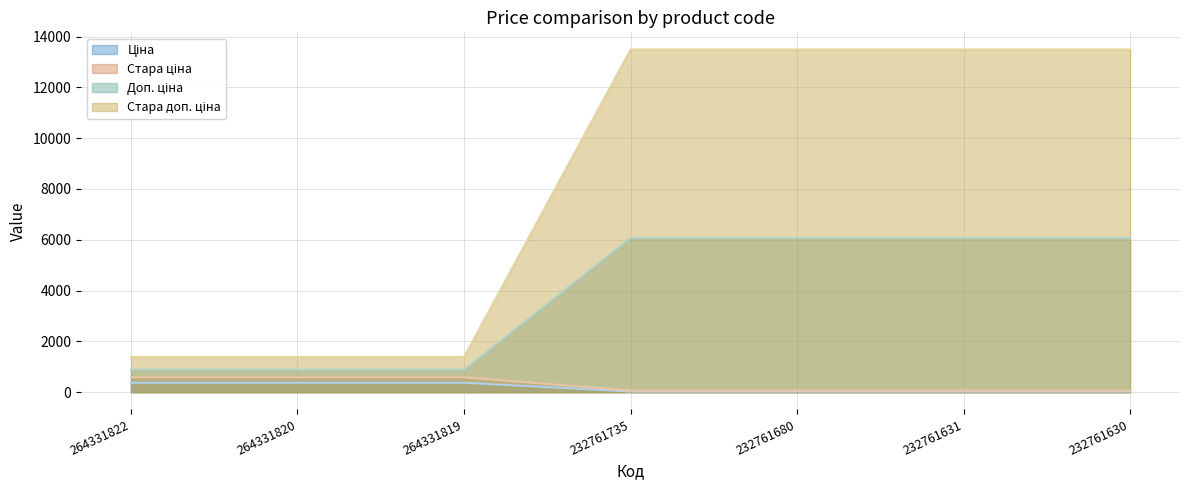

Reading left to right, what are all the values shown in this chart?

Ціна: 264331822=371.4	264331820=371.4	264331819=371.4	232761735=27.0	232761680=27.0	232761631=27.0	232761630=27.0
Стара ціна: 264331822=1389.5	264331820=1389.5	264331819=1389.5	232761735=13493.2	232761680=13493.2	232761631=13493.2	232761630=13493.2
Доп. ціна: 264331822=584.7	264331820=584.7	264331819=584.7	232761735=60.0	232761680=60.0	232761631=60.0	232761630=60.0
Стара доп. ціна: 264331822=883.0	264331820=883.0	264331819=883.0	232761735=6072.0	232761680=6072.0	232761631=6072.0	232761630=6072.0